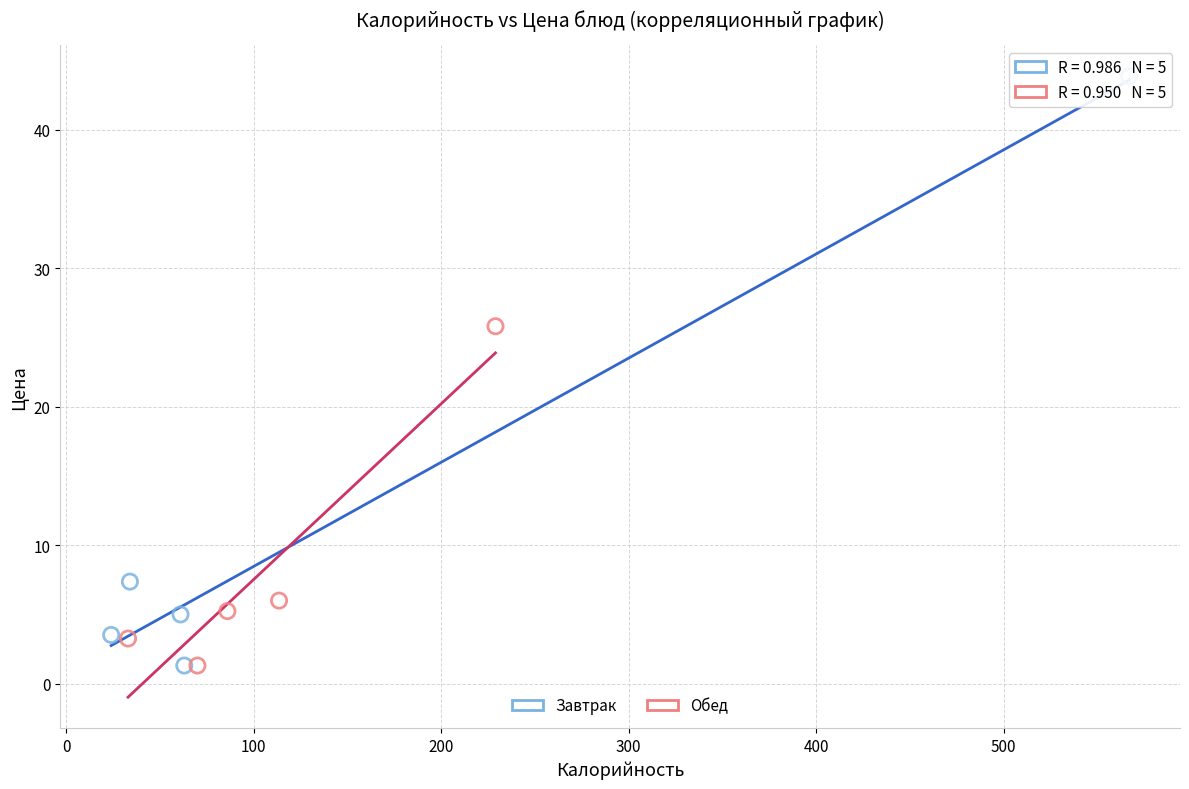

Which series has the largest Y range (max minus min)?

Завтрак